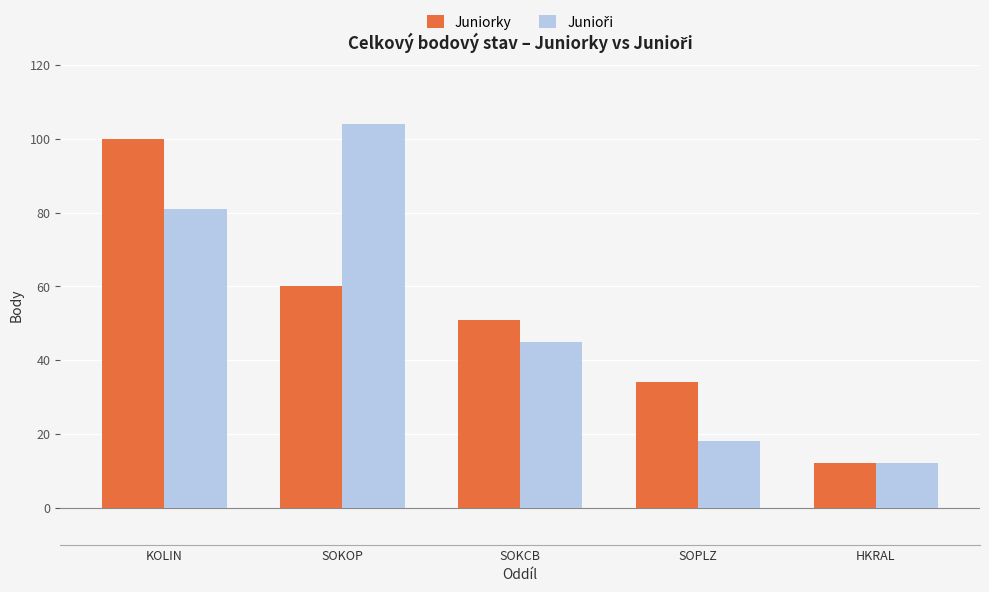

Which category has the lowest value in the Juniorky series?

HKRAL